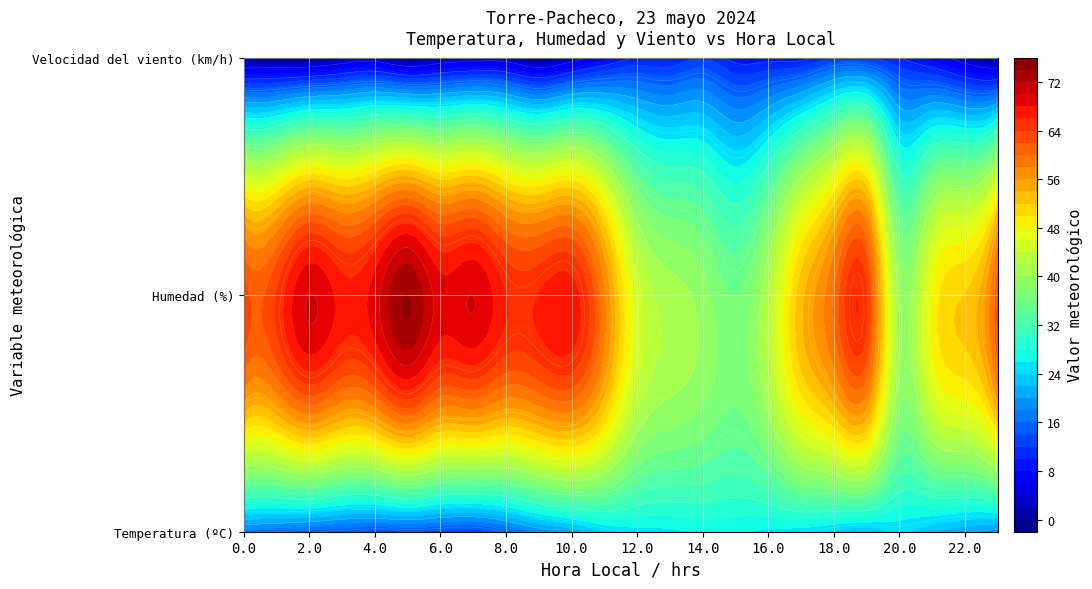

The value of Temperatura (ºC) at 11 is 15.3. True or false?

True